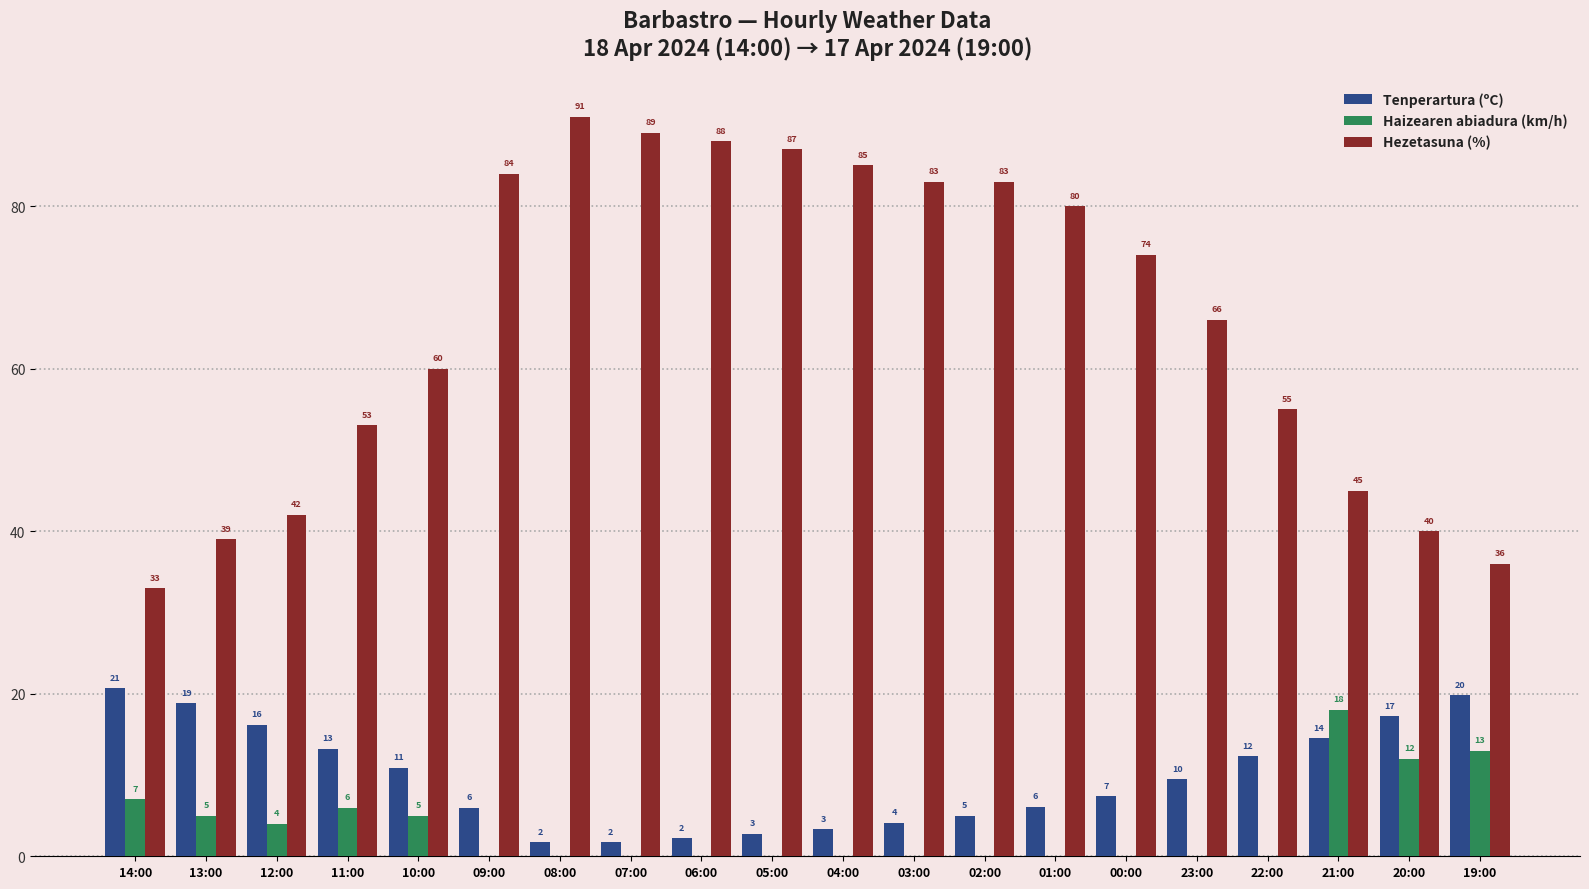

Between 13:00 and 09:00, which series saw the biggest shift?

Hezetasuna (%)